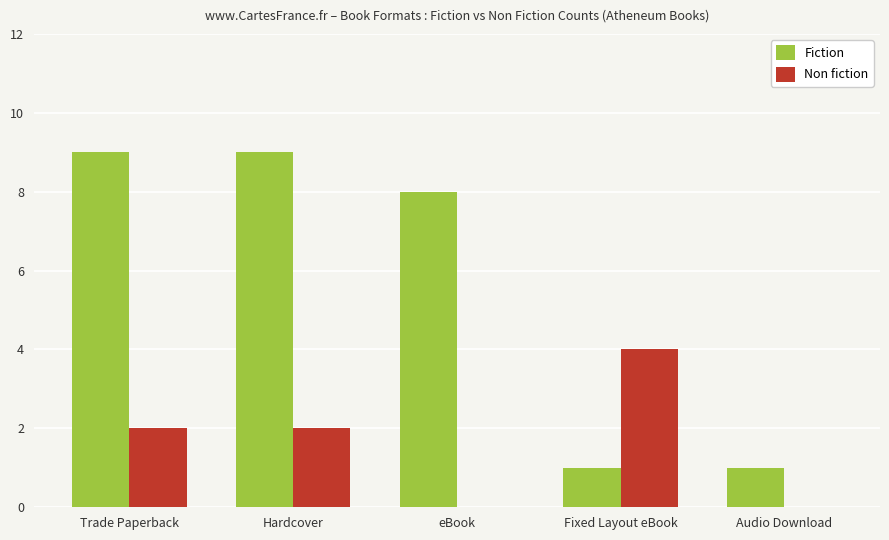

What is the maximum value for Non fiction?

4